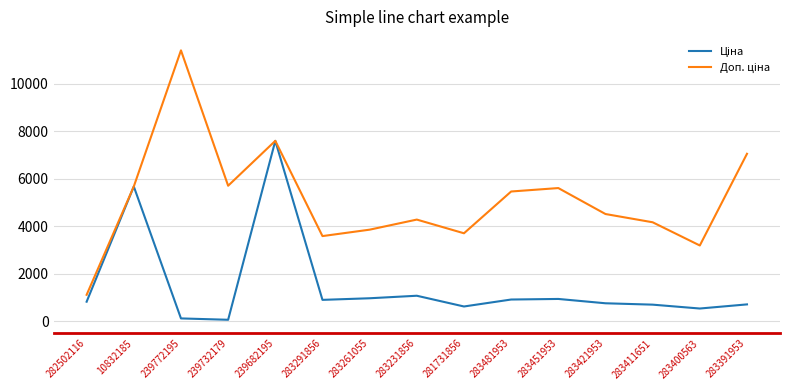

What is the total value across all series at 283400563?

3718.8